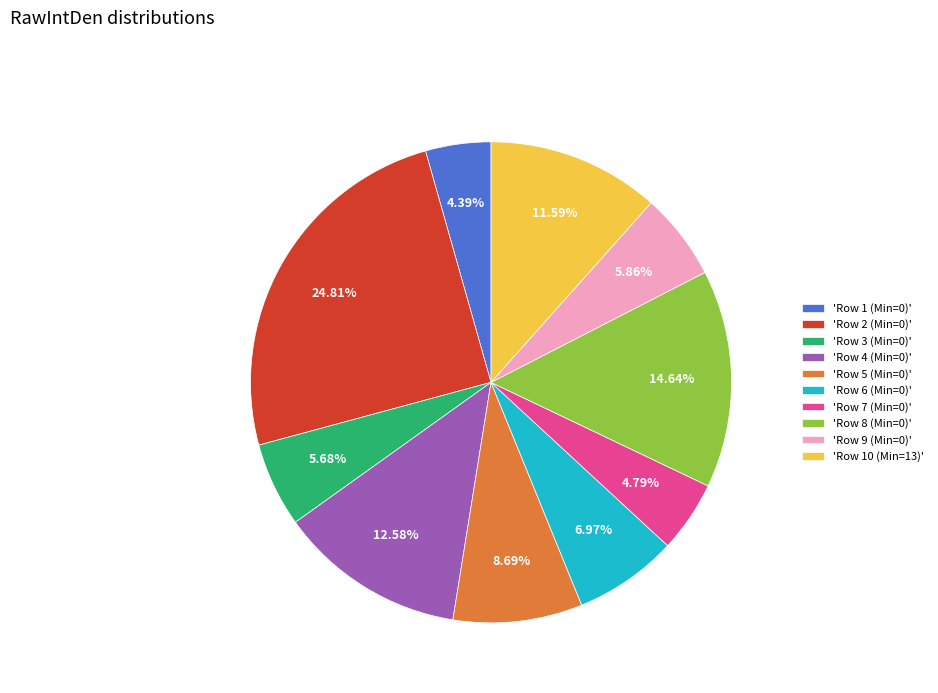

Is 'Row 3 (Min=0)' the majority of the pie?

No